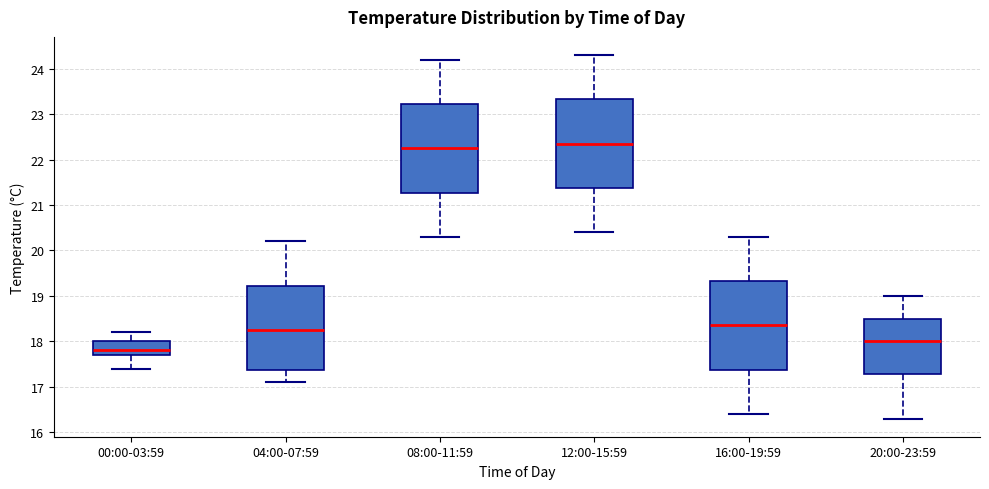

Reading left to right, read every box against the y-axis: the position of its median line, the range the box covers, and the ends of its whiskers. The values are not printed on the chart, so give them approximately, as read against the axis.

00:00-03:59: median 17.8, box 17.7 to 18.0, whiskers 17.4 to 18.2
04:00-07:59: median 18.3, box 17.4 to 19.2, whiskers 17.1 to 20.2
08:00-11:59: median 22.3, box 21.3 to 23.2, whiskers 20.3 to 24.2
12:00-15:59: median 22.4, box 21.4 to 23.3, whiskers 20.4 to 24.3
16:00-19:59: median 18.4, box 17.4 to 19.3, whiskers 16.4 to 20.3
20:00-23:59: median 18.0, box 17.3 to 18.5, whiskers 16.3 to 19.0